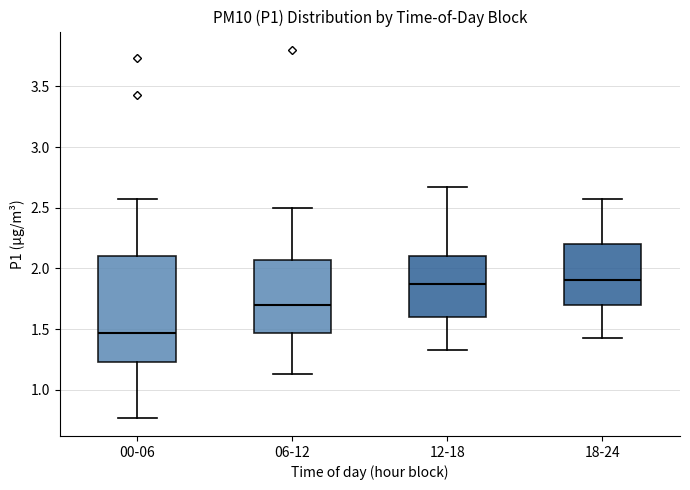

Which box is the tallest, from its lower edge to its upper edge?

00-06